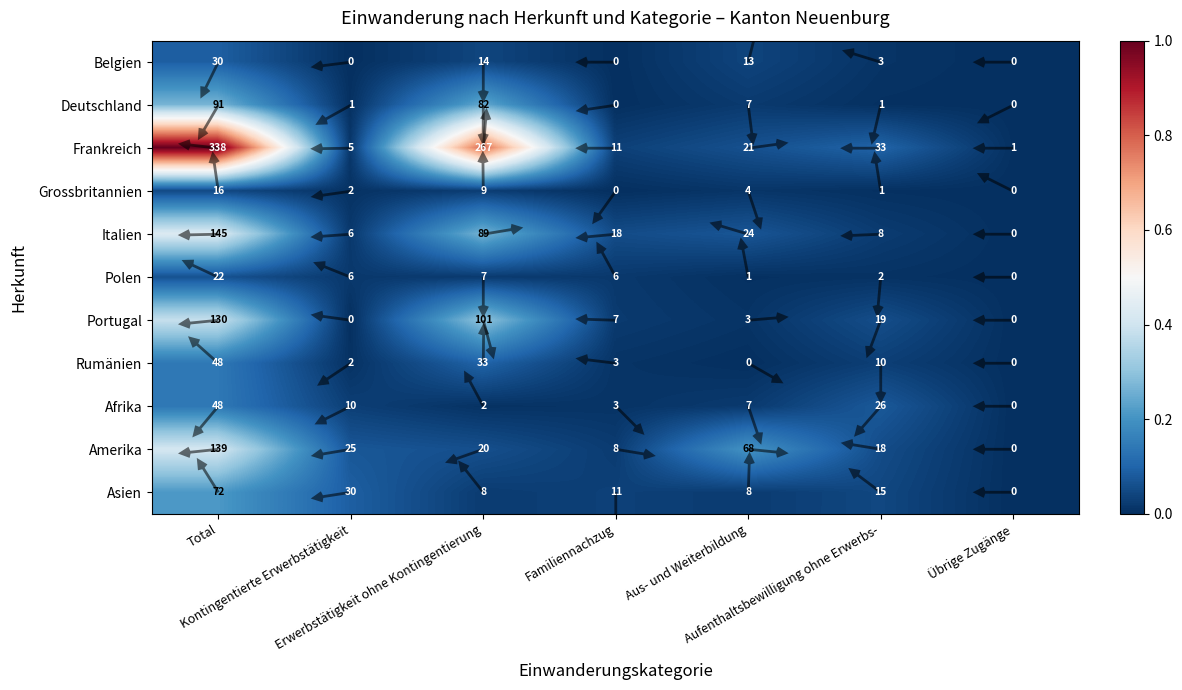

True or false: Rumänien has a value of 0.0 at Aufenthaltsbewilligung ohne Erwerbs-.

False